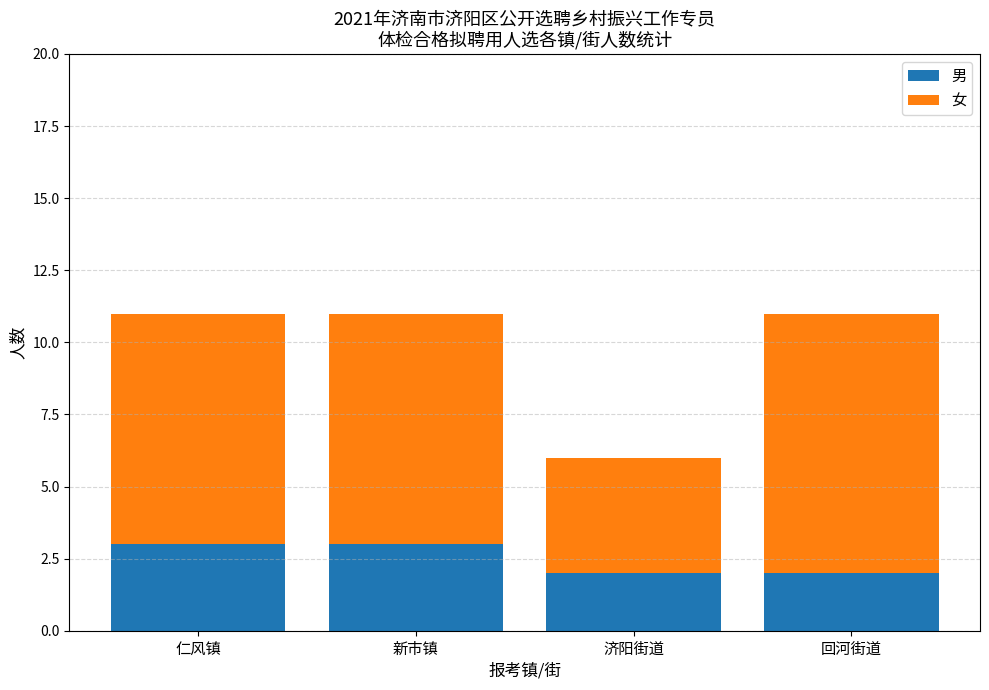

What is the total value across all series at 新市镇?

11